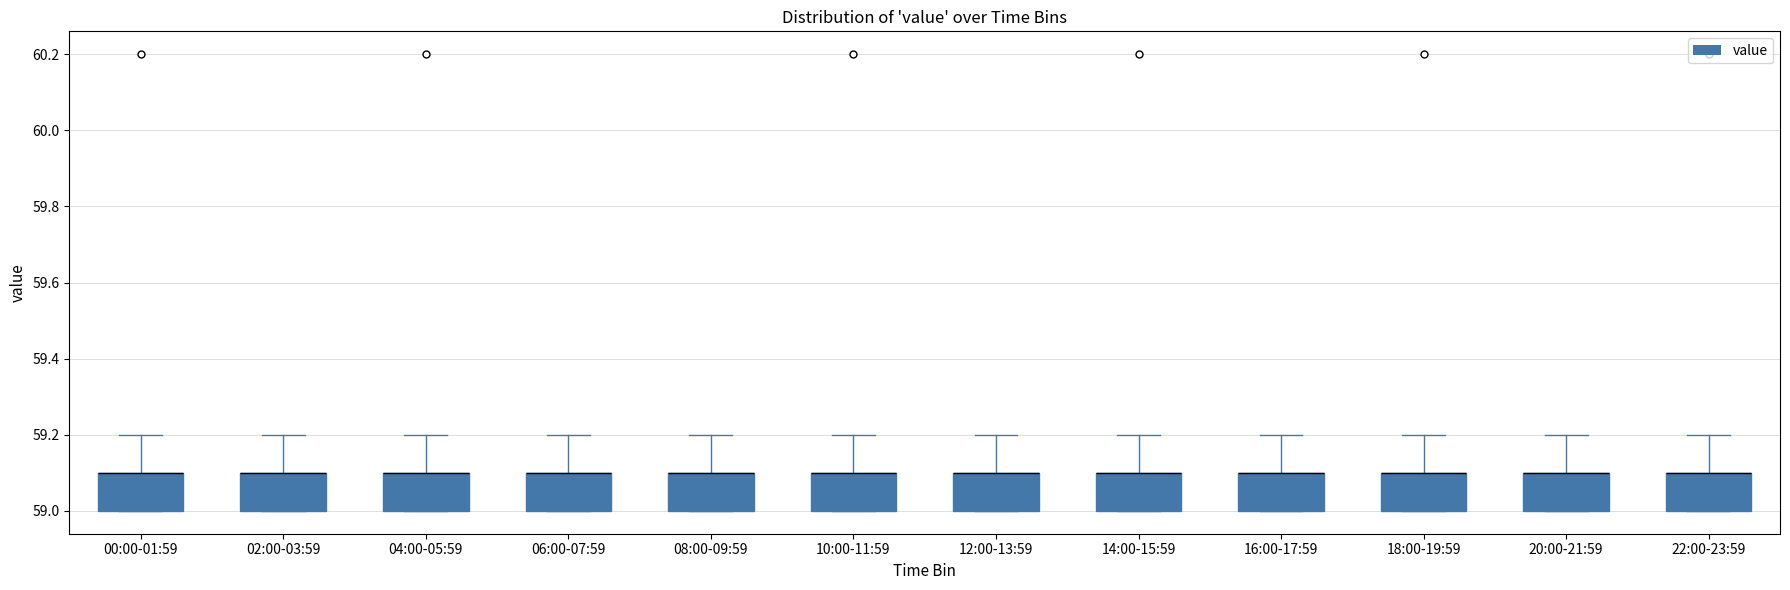

Reading left to right, transcribe this box plot: for each box, give where its median line is, the range the box spans, and where its two whiskers end, as read against the y-axis. The values are not printed on the chart, so give them approximately, as read against the axis.

00:00-01:59: median 59.1 (drawn on the box's upper edge), box 59.0 to 59.1, whiskers 59.0 to 59.2
02:00-03:59: median 59.1 (drawn on the box's upper edge), box 59.0 to 59.1, whiskers 59.0 to 59.2
04:00-05:59: median 59.1 (drawn on the box's upper edge), box 59.0 to 59.1, whiskers 59.0 to 59.2
06:00-07:59: median 59.1 (drawn on the box's upper edge), box 59.0 to 59.1, whiskers 59.0 to 59.2
08:00-09:59: median 59.1 (drawn on the box's upper edge), box 59.0 to 59.1, whiskers 59.0 to 59.2
10:00-11:59: median 59.1 (drawn on the box's upper edge), box 59.0 to 59.1, whiskers 59.0 to 59.2
12:00-13:59: median 59.1 (drawn on the box's upper edge), box 59.0 to 59.1, whiskers 59.0 to 59.2
14:00-15:59: median 59.1 (drawn on the box's upper edge), box 59.0 to 59.1, whiskers 59.0 to 59.2
16:00-17:59: median 59.1 (drawn on the box's upper edge), box 59.0 to 59.1, whiskers 59.0 to 59.2
18:00-19:59: median 59.1 (drawn on the box's upper edge), box 59.0 to 59.1, whiskers 59.0 to 59.2
20:00-21:59: median 59.1 (drawn on the box's upper edge), box 59.0 to 59.1, whiskers 59.0 to 59.2
22:00-23:59: median 59.1 (drawn on the box's upper edge), box 59.0 to 59.1, whiskers 59.0 to 59.2